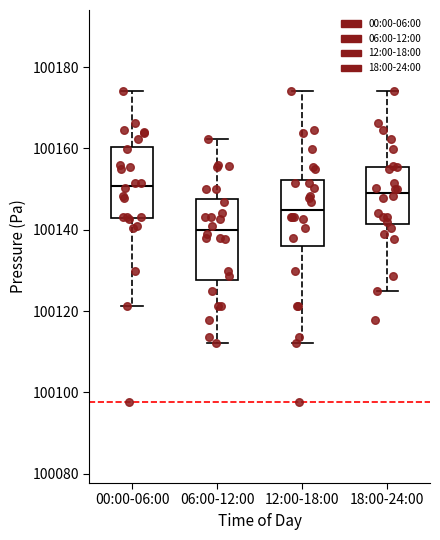

Reading left to right, transcribe this box plot: for each box, give where its median line is, the range the box spans, and where its two whiskers end, as read against the y-axis. The values are not printed on the chart, so give them approximately, as read against the axis.

00:00-06:00: median 100150, box 100142 to 100160, whiskers 100122 to 100174
06:00-12:00: median 100140, box 100128 to 100148, whiskers 100112 to 100162
12:00-18:00: median 100144, box 100136 to 100152, whiskers 100112 to 100174
18:00-24:00: median 100150, box 100142 to 100156, whiskers 100124 to 100174